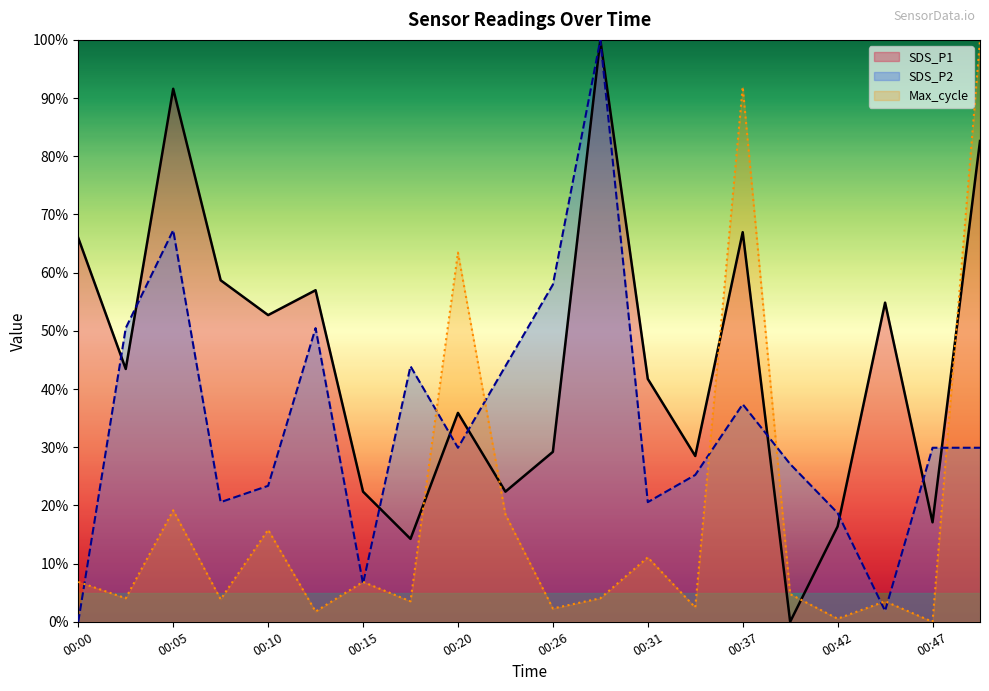

Rank the series at 00:45 from lowest to highest value.

SDS_P2, Max_cycle, SDS_P1